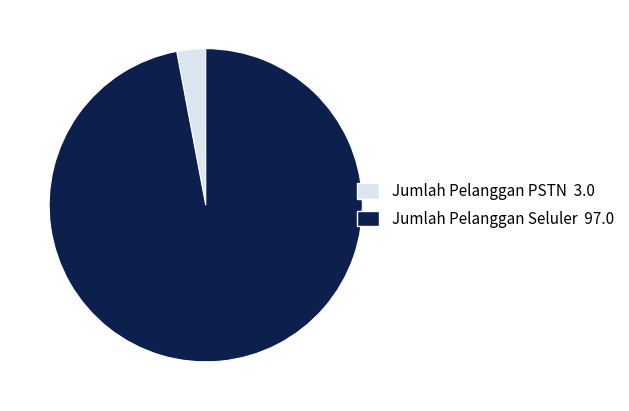

What is the majority slice?

Jumlah Pelanggan Seluler